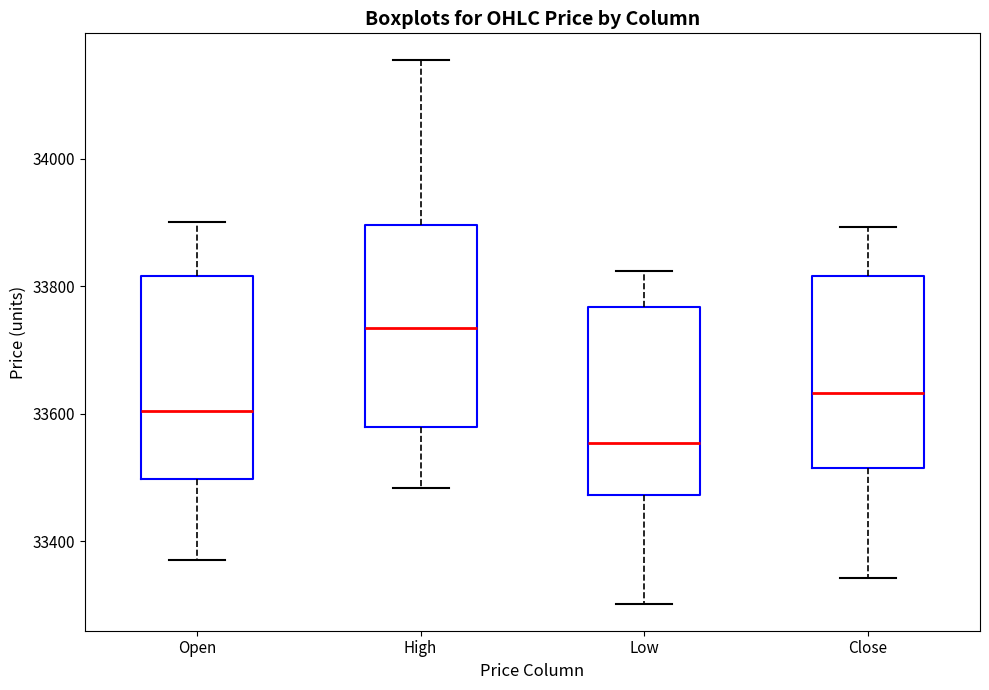

Where does the lower whisker of the box for Close end on the y-axis? The values are not printed on the chart, so give them approximately, as read against the axis.

33340